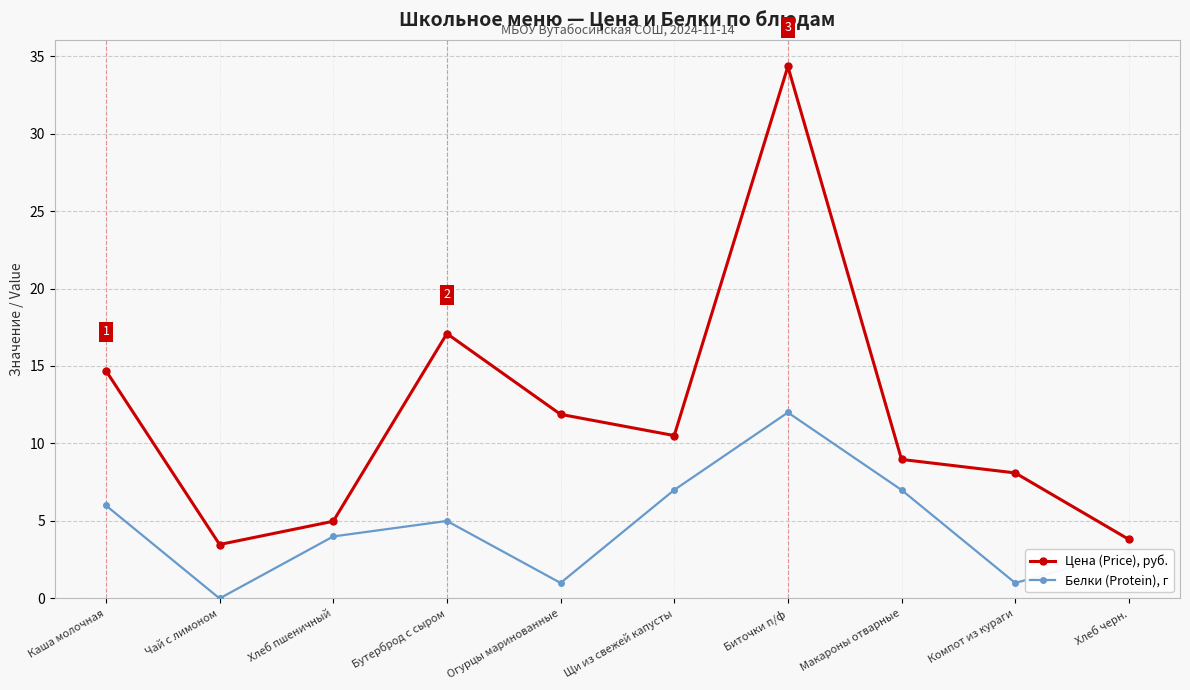

Rank the series at Щи из свежей капусты from lowest to highest value.

Белки (Protein), г, Цена (Price), руб.